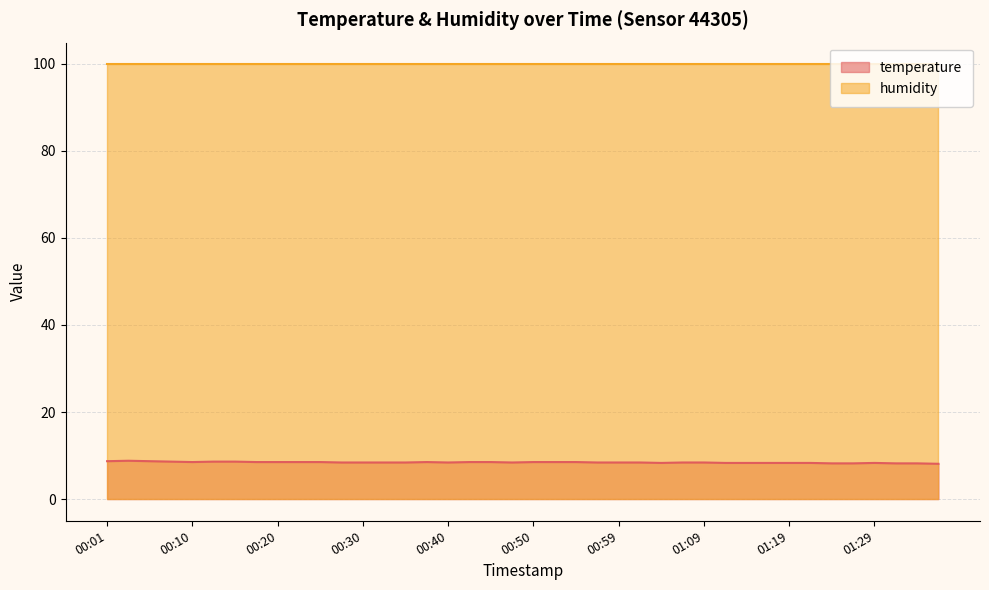

What is the minimum value shown in the chart?

8.1